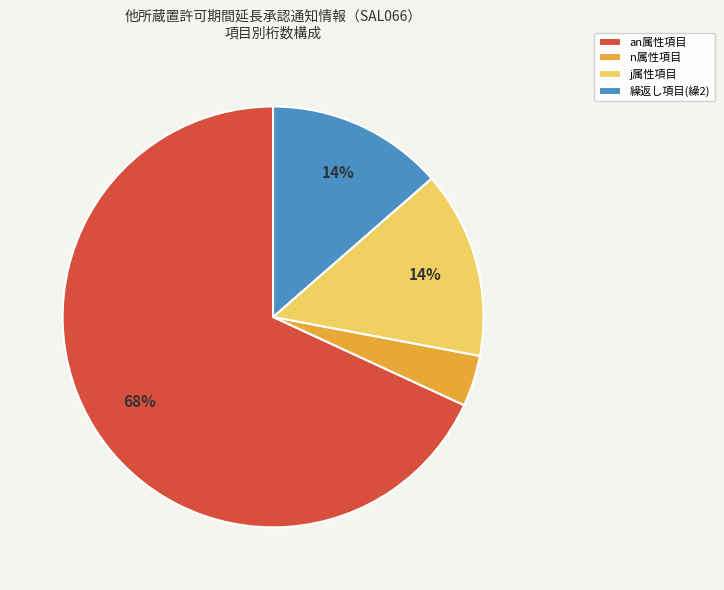

Do an属性項目 and n属性項目 together represent more than half of the pie?

Yes